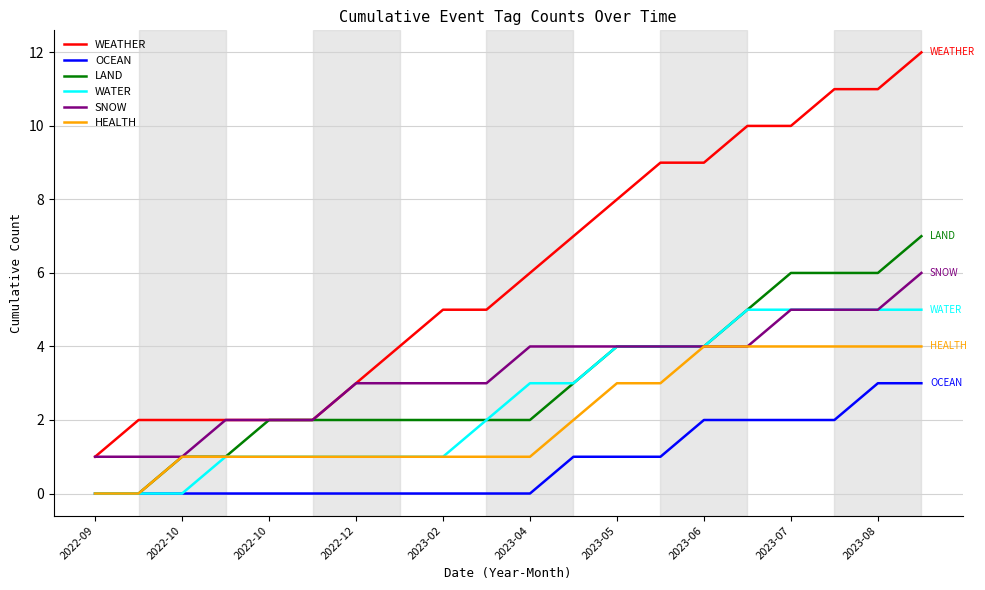

Which series has the widest spread of values?

WEATHER